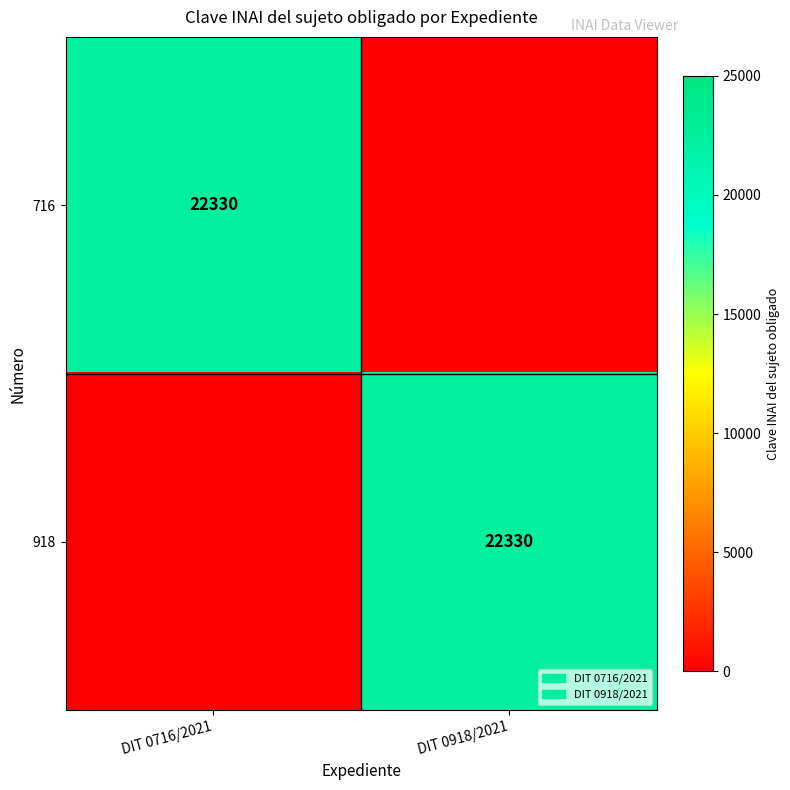

The value of 918 at DIT 0918/2021 is 22330. True or false?

True